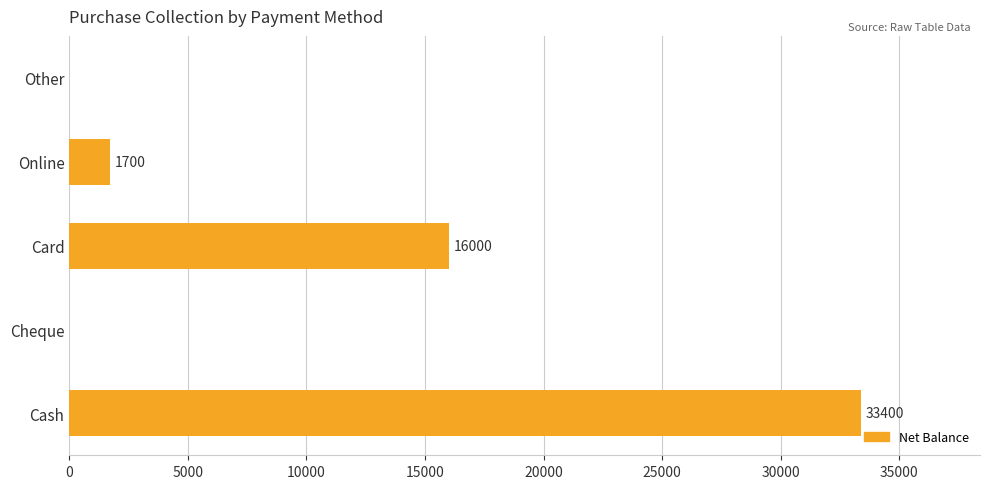

True or false: the data shows 20092 at Cash.

False